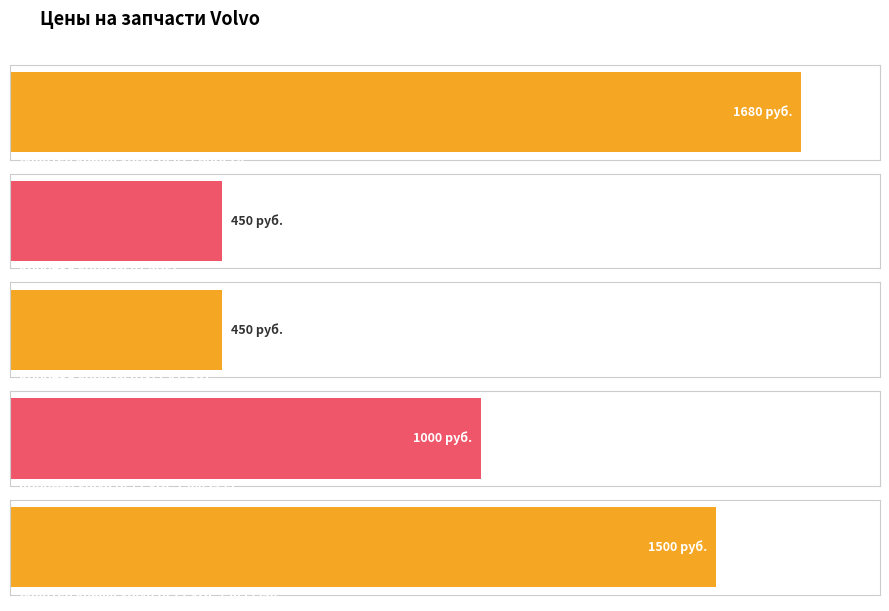

Which category has the highest value across all series?

Коронка Volvo BL71 VOE 15603435